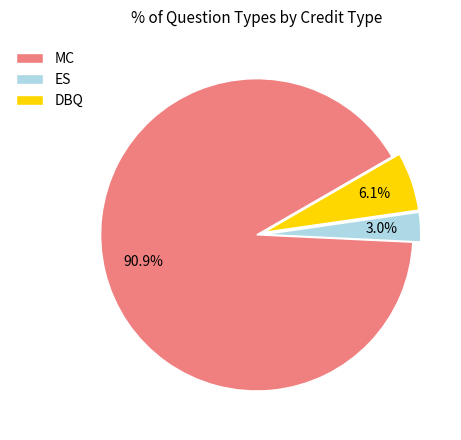

What is the total percentage of DBQ and MC?

97.0%